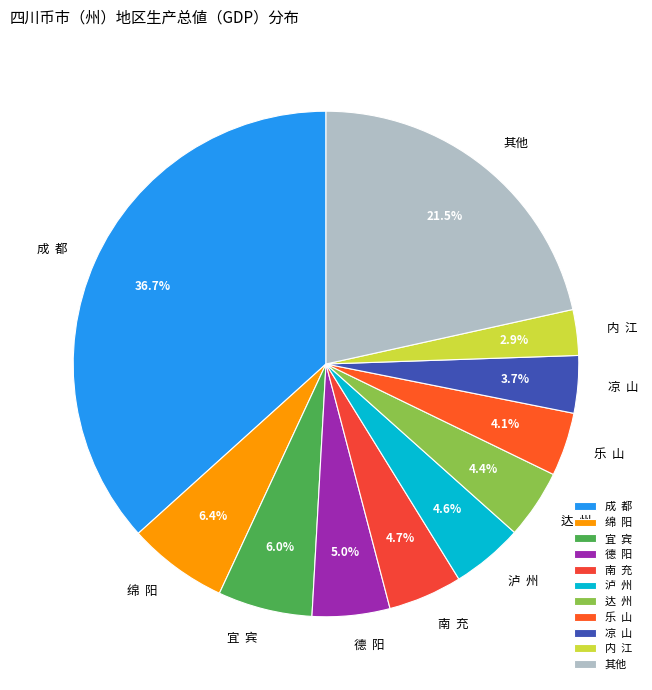

Combined, what portion of the pie is 其他 and 成 都?

58.2%